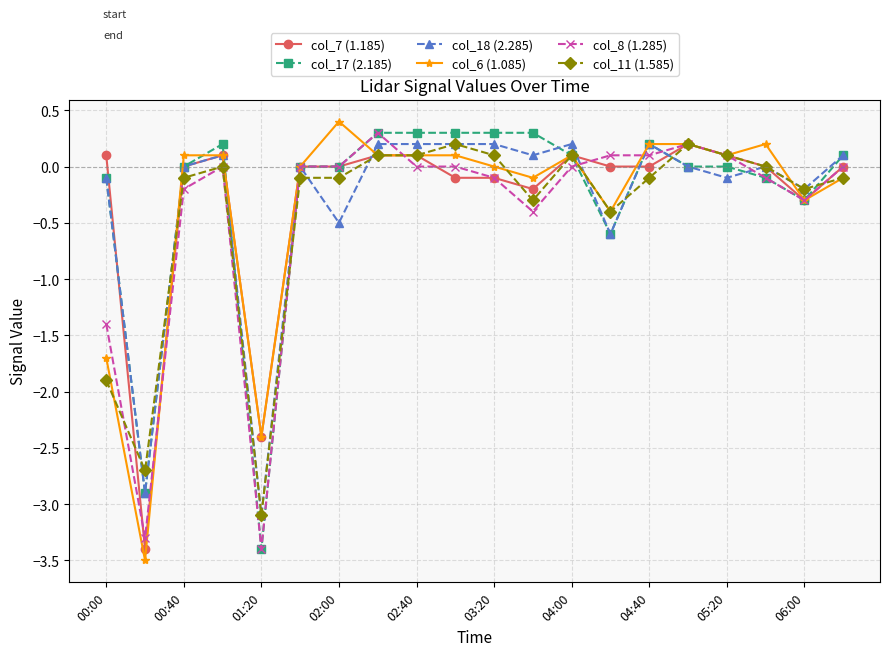

What is the lowest value of the col_11 (1.585) series?

-3.1